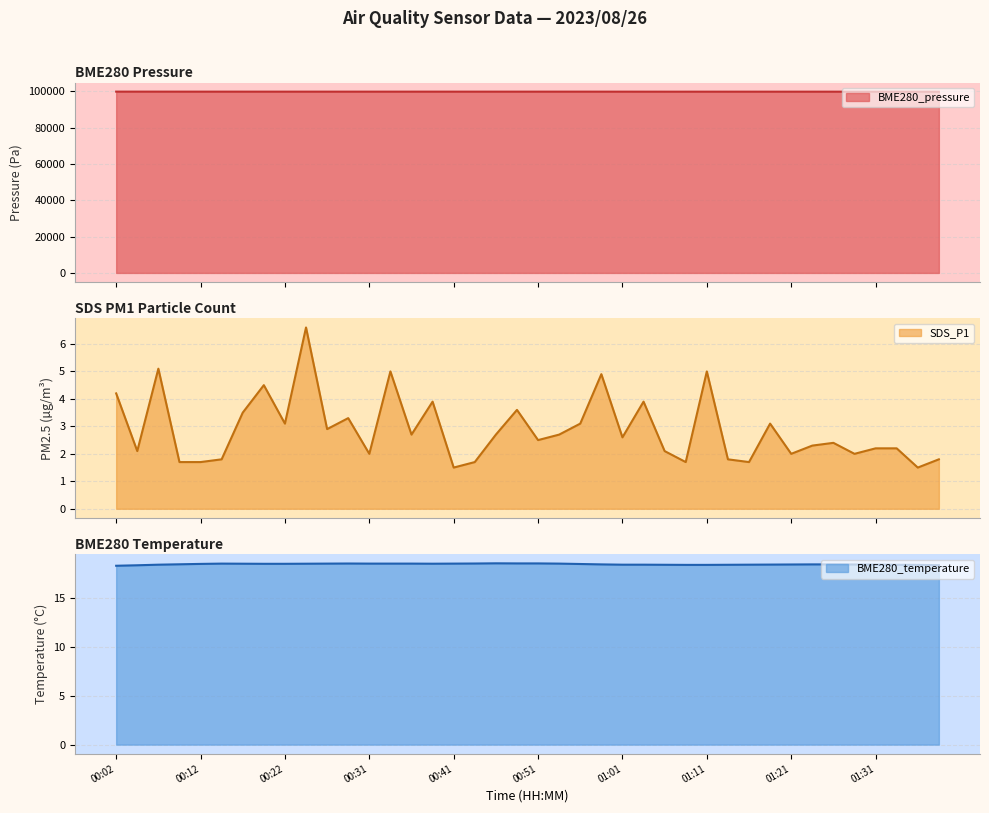

Is the value of SDS_P1 at 00:56 greater than the value of BME280_temperature at 00:09?

No